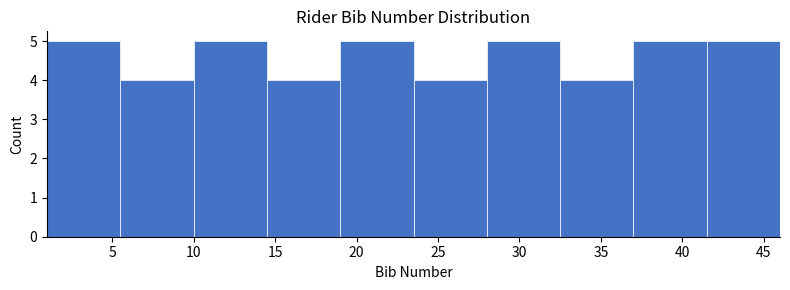

Reading left to right, list every bar in this chart as the range it spans on the x-axis followed by its height. The values are not printed on the chart, so give them approximately, as read against the axis.

1.0 to 5.5: 5
5.5 to 10.0: 4
10.0 to 14.5: 5
14.5 to 19.0: 4
19.0 to 23.5: 5
23.5 to 28.0: 4
28.0 to 32.5: 5
32.5 to 37.0: 4
37.0 to 41.5: 5
41.5 to 46.0: 5